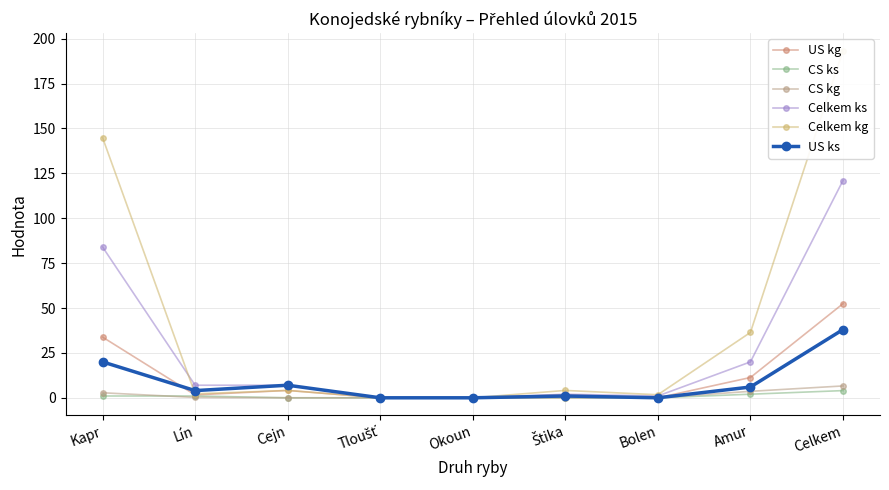

Where is the first local maximum for Celkem kg?

Cejn